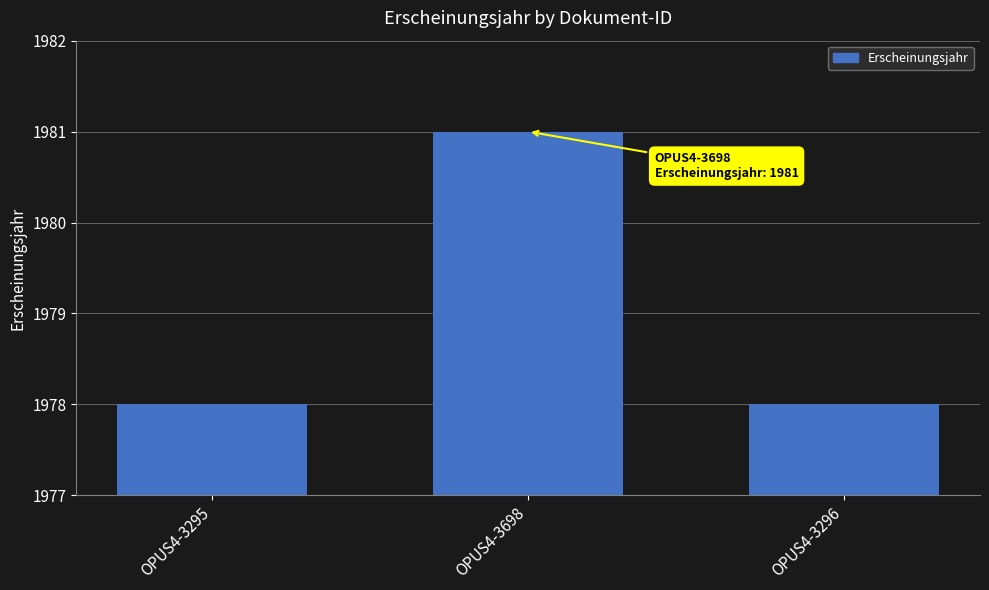

What is the ratio of the value at OPUS4-3698 to the value at OPUS4-3295?

1.0